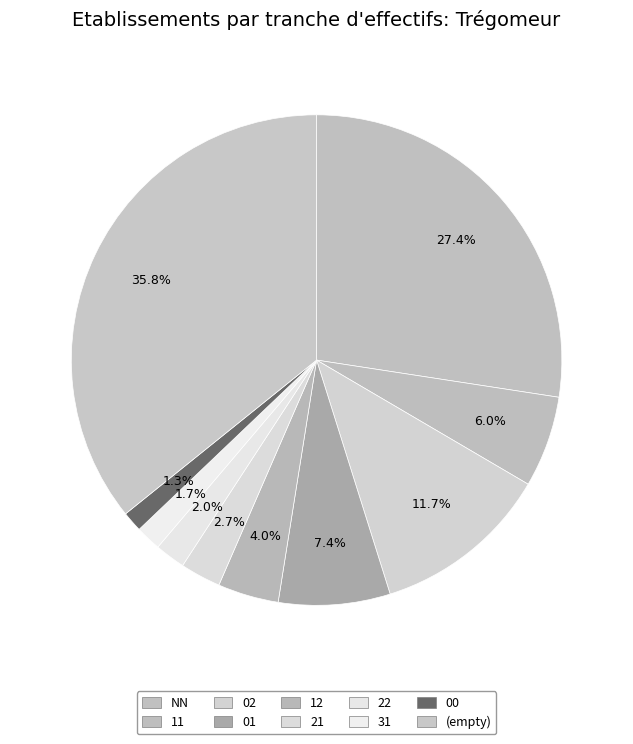

How many slices are in this pie chart?

10